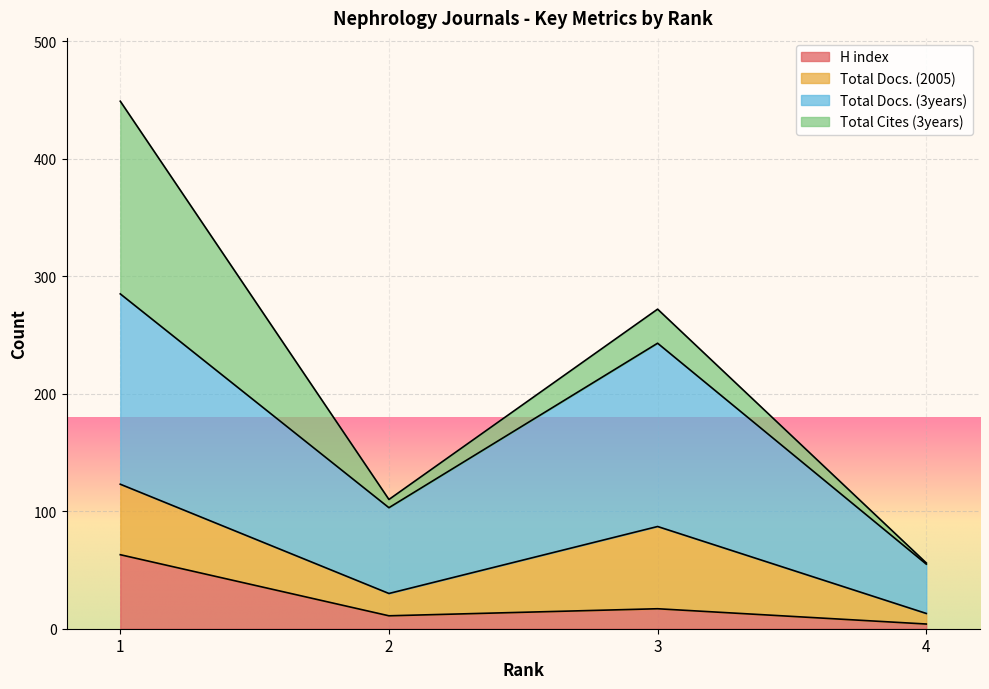

Reading left to right, what are the values for H index?

63	11	17	4